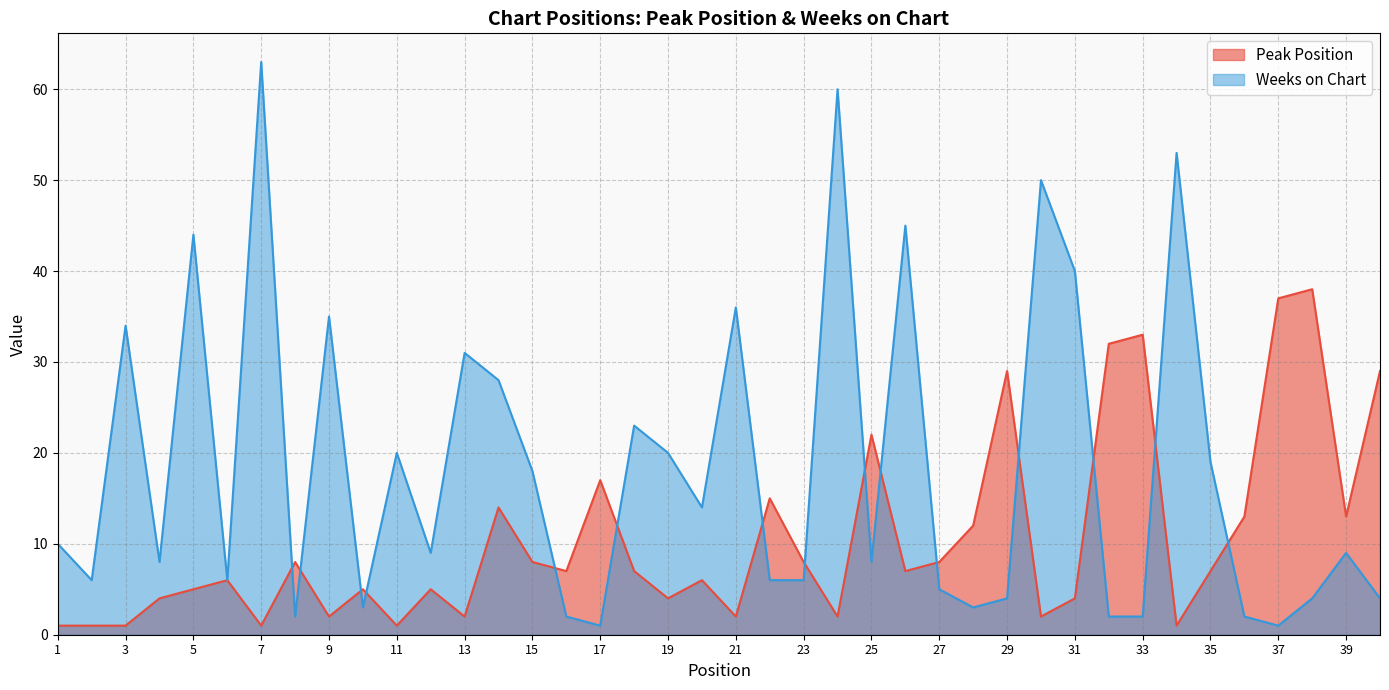

Count the number of categories in the chart.

40